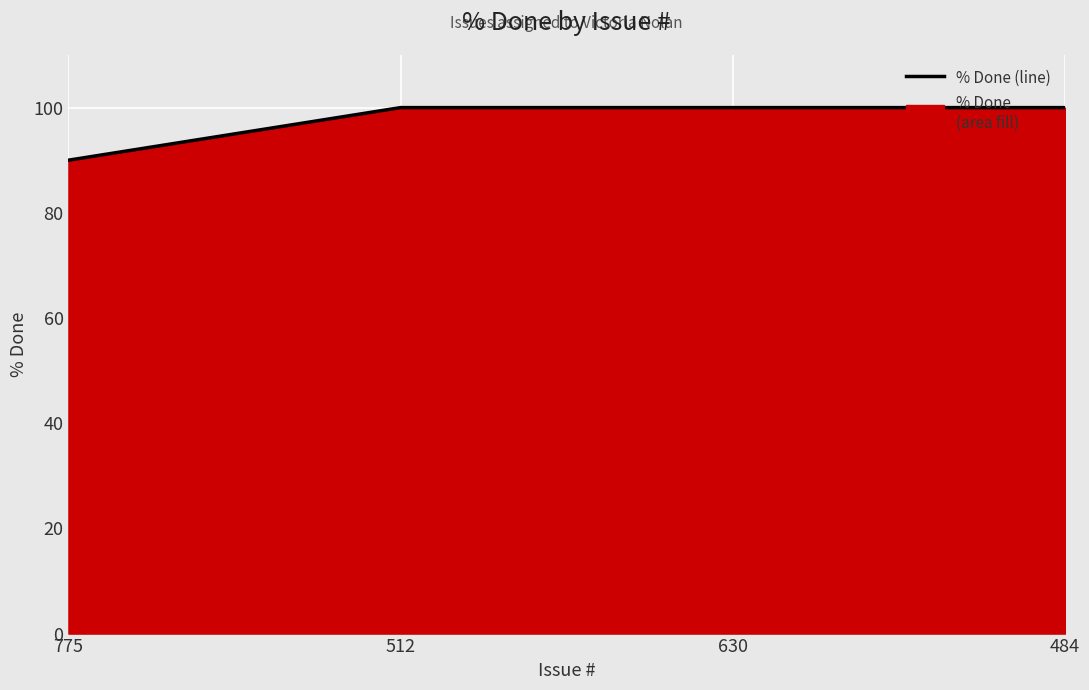

How many categories are shown in the chart?

4